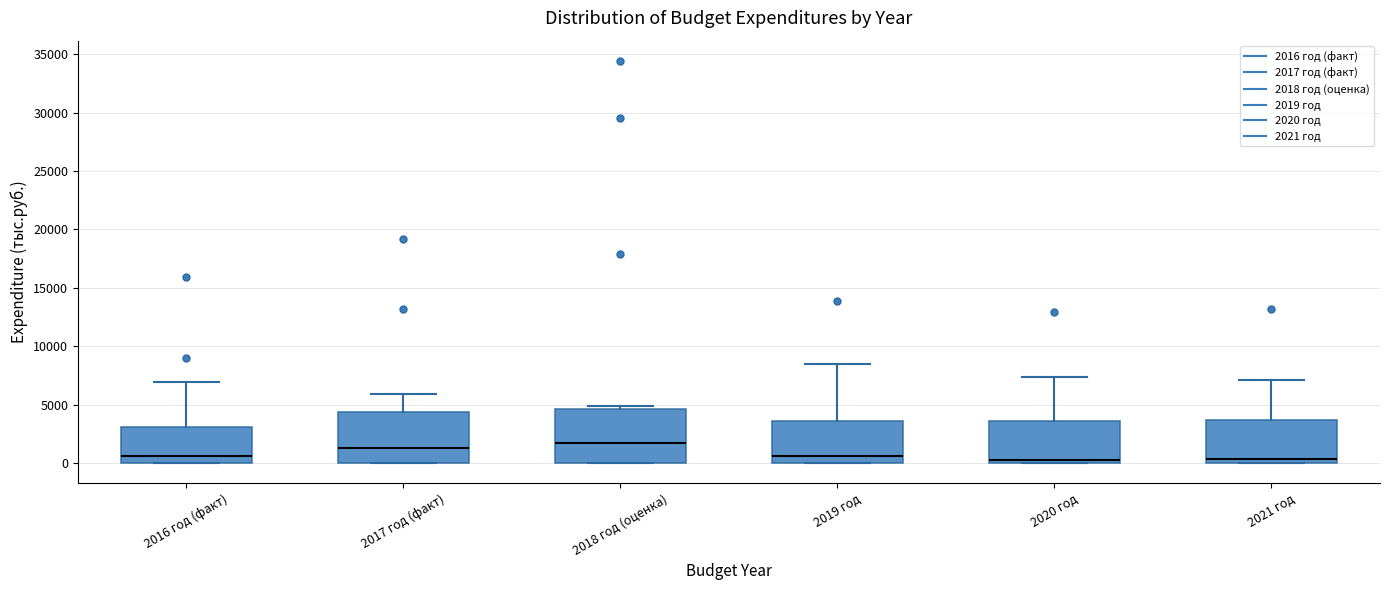

Where does the upper whisker of the box for 2016 год (факт) end on the y-axis? The values are not printed on the chart, so give them approximately, as read against the axis.

7000